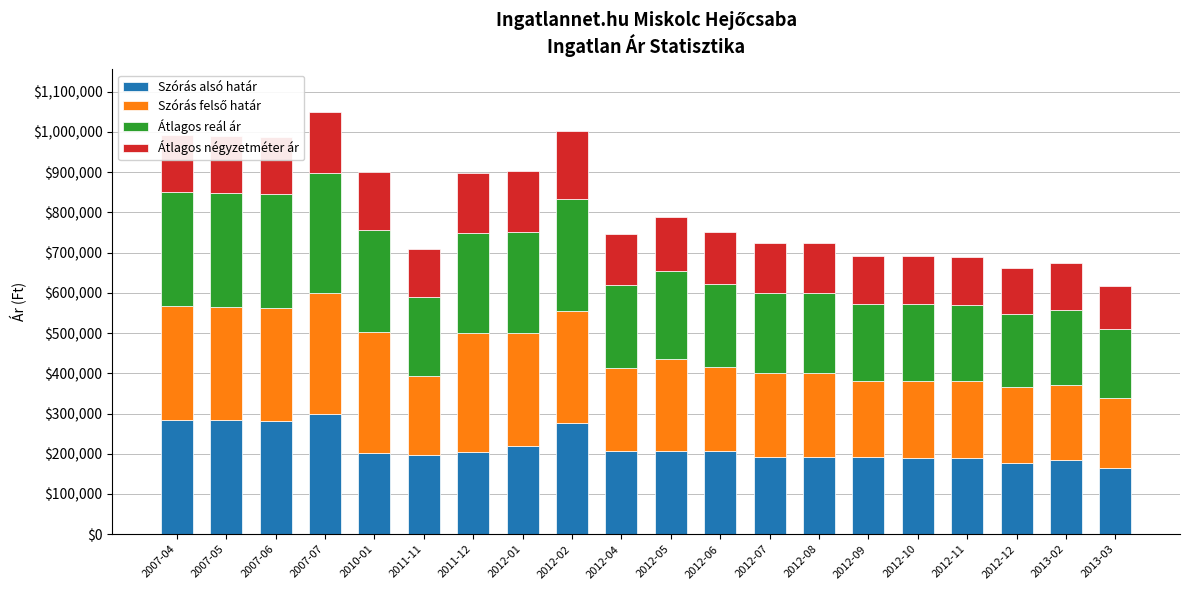

What is the difference between the maximum and minimum values in the Szórás alsó határ series?

133532